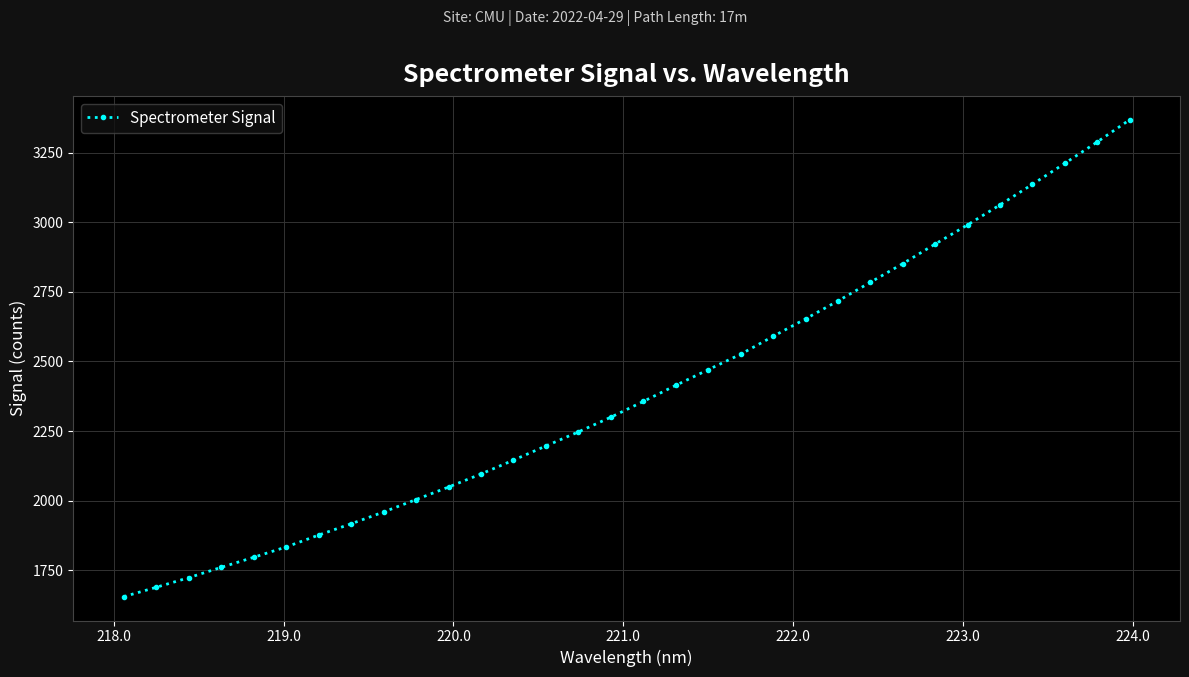

How many data points are above 2356?

16